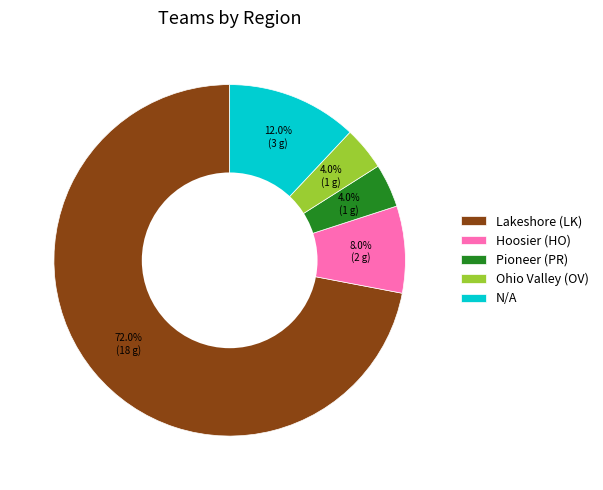

Is it true that Ohio Valley (OV) is 4% of the pie?

True